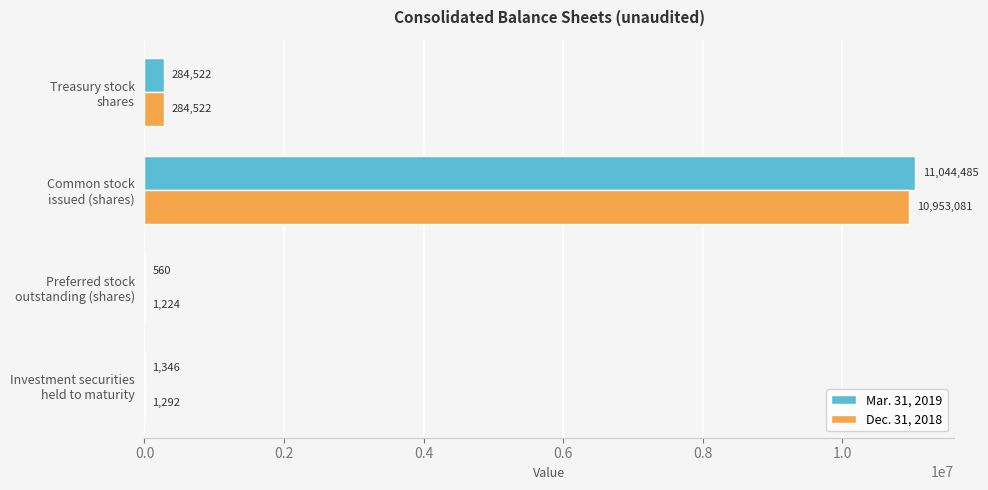

Which series has the largest total across all categories?

Mar. 31, 2019